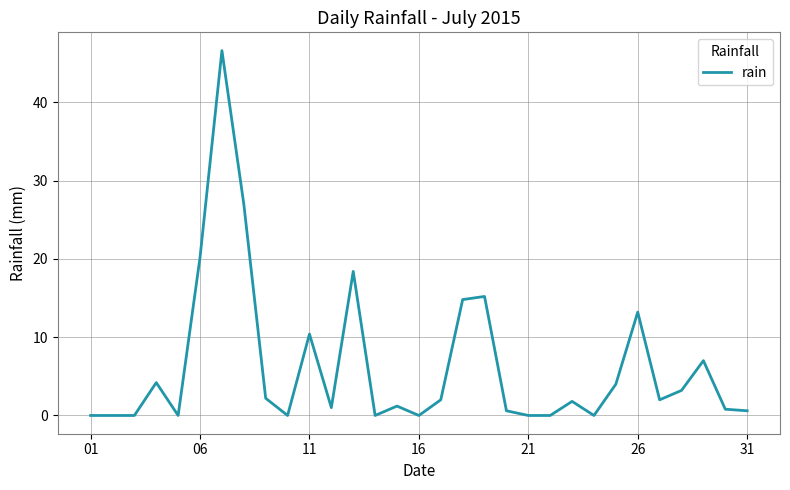

What is the maximum value shown in the chart?

46.6